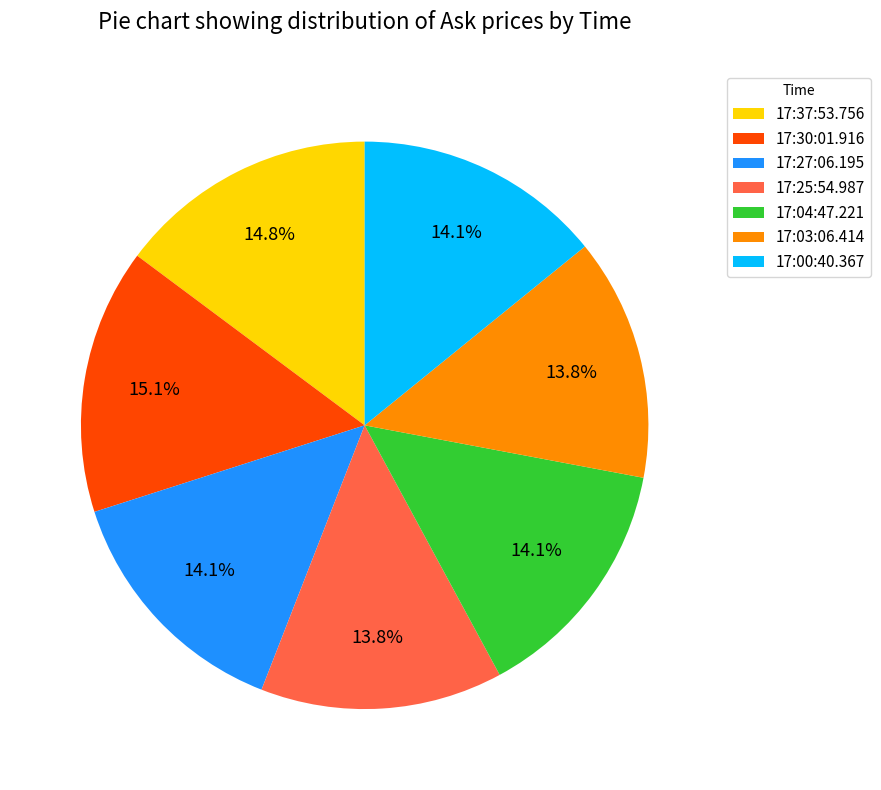

What portion of the pie excludes 17:25:54.987?

86.2%